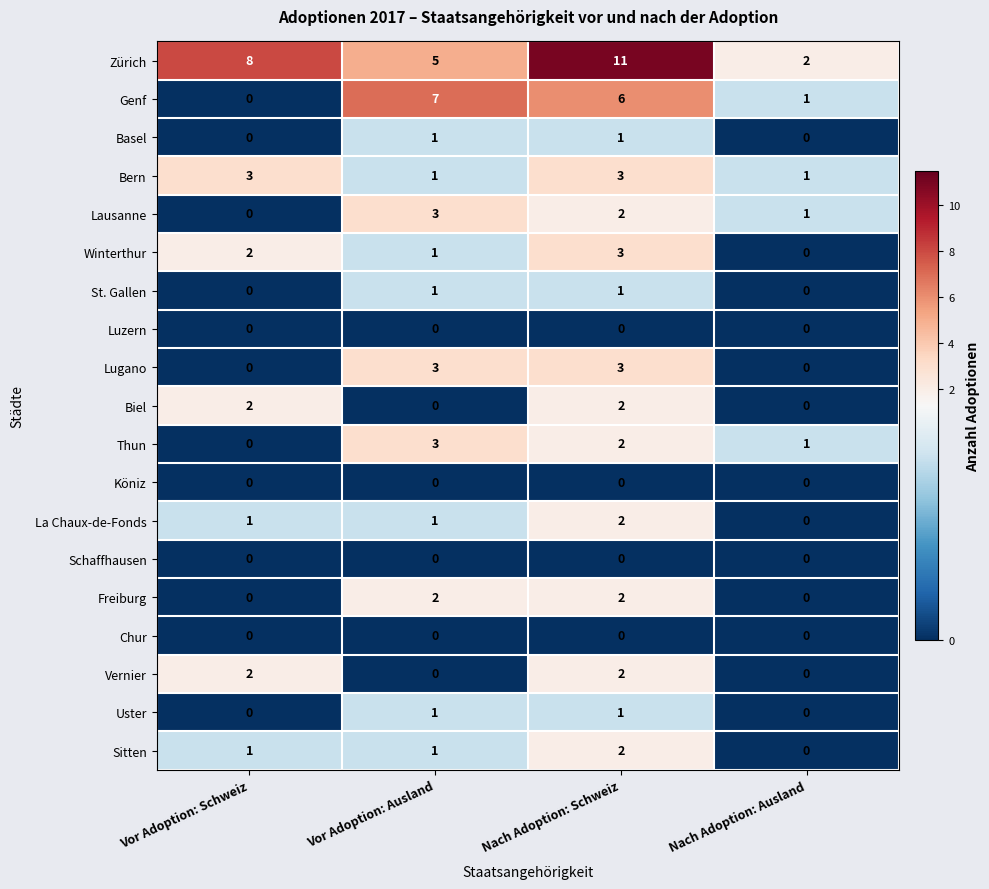

At which label does La Chaux-de-Fonds reach its peak?

Nach Adoption: Schweiz